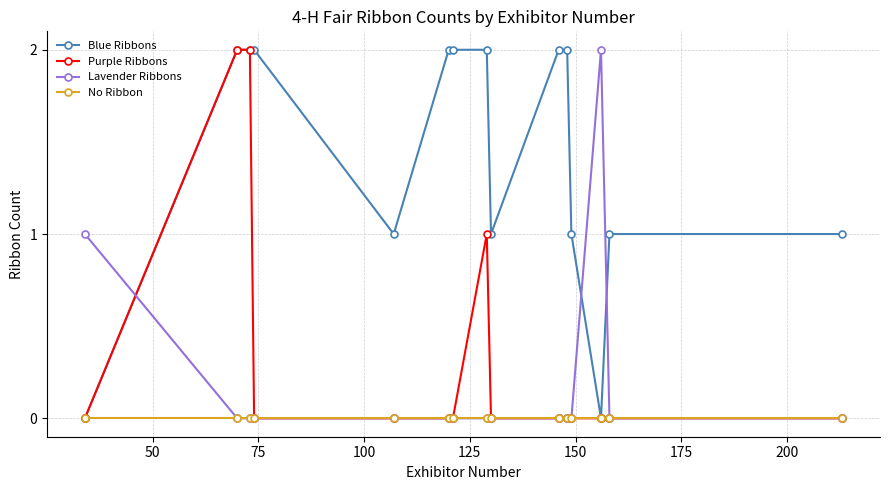

What is the value of the Blue Ribbons point at the 15th from the left?

1